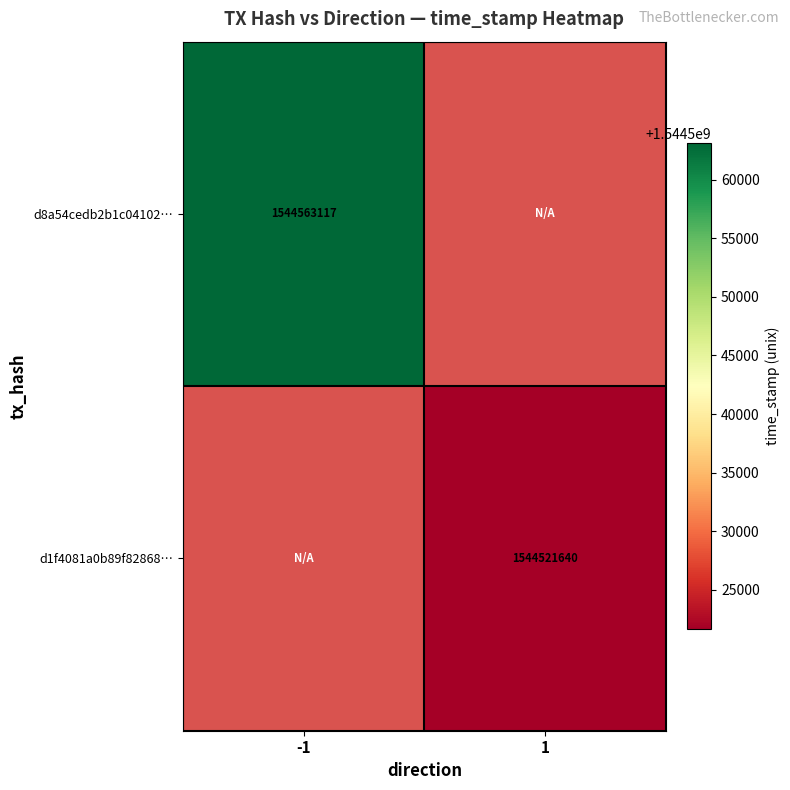

At which category does the chart reach its minimum across all series?

1